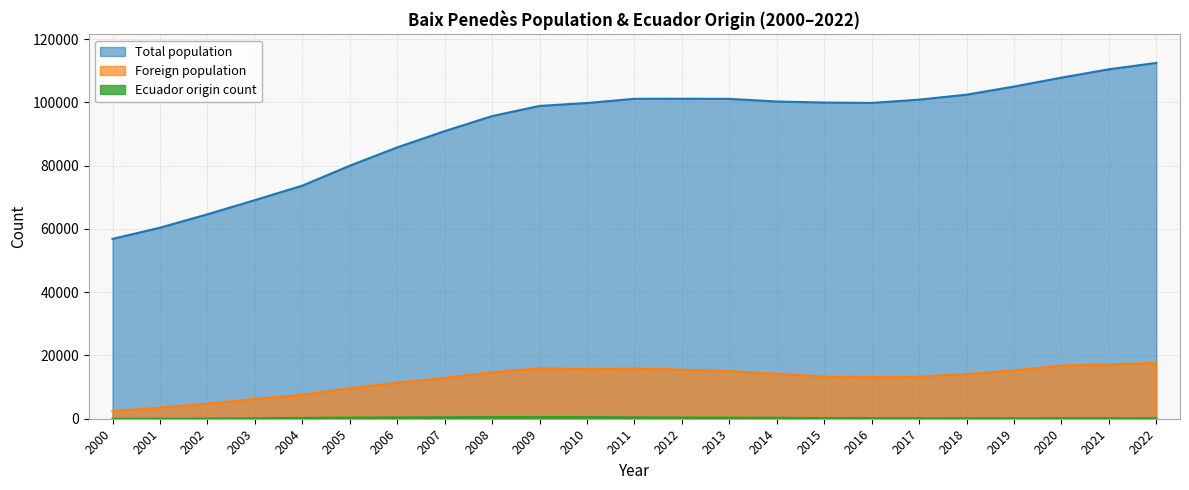

Reading left to right, extract all data points from this chart.

Total population: 2000=56843	2001=60369	2002=64612	2003=69083	2004=73665	2005=79967	2006=85756	2007=90891	2008=95644	2009=98861	2010=99786	2011=101115	2012=101138	2013=101100	2014=100262	2015=99934	2016=99813	2017=100850	2018=102409	2019=104991	2020=107803	2021=110439	2022=112460
Foreign population: 2000=2447	2001=3497	2002=4730	2003=6286	2004=7527	2005=9654	2006=11399	2007=12905	2008=14691	2009=15966	2010=15753	2011=15872	2012=15503	2013=15024	2014=14220	2015=13313	2016=13155	2017=13299	2018=14085	2019=15283	2020=16793	2021=17190	2022=17578
Ecuador origin count: 2000=4	2001=13	2002=53	2003=149	2004=254	2005=358	2006=407	2007=470	2008=539	2009=564	2010=524	2011=443	2012=373	2013=342	2014=294	2015=211	2016=186	2017=169	2018=158	2019=164	2020=168	2021=168	2022=156